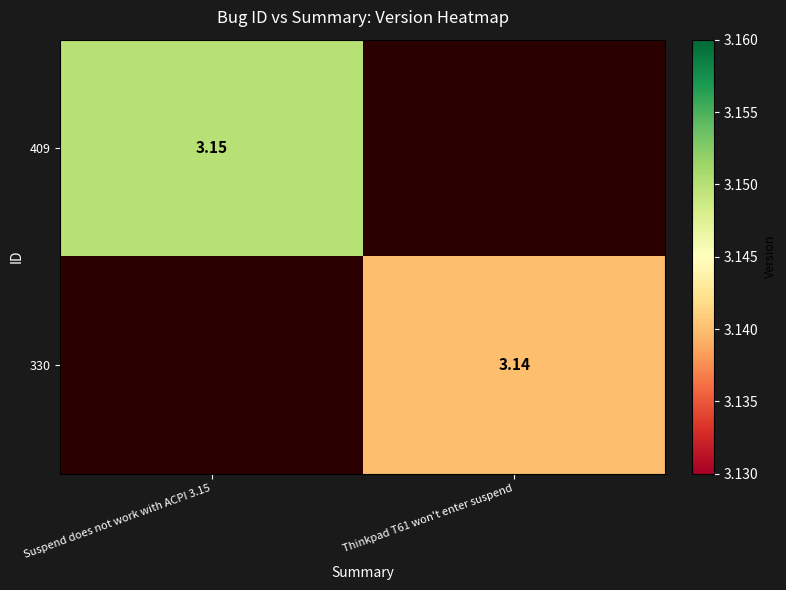

Which category has the highest value across all series?

Suspend does not work with ACPI 3.15